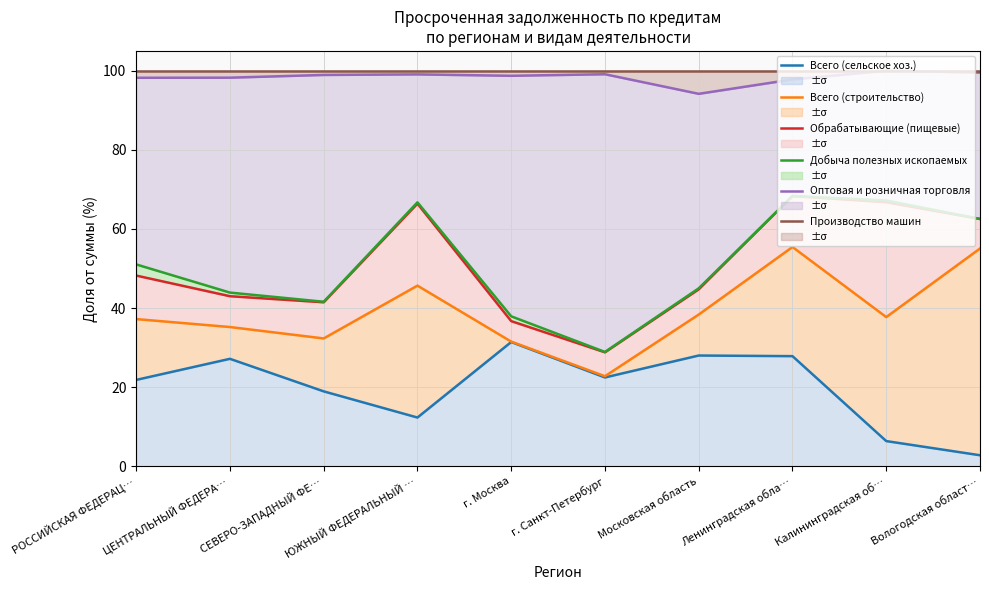

What position from the left is СЕВЕРО-ЗАПАДНЫЙ ФЕ…?

3